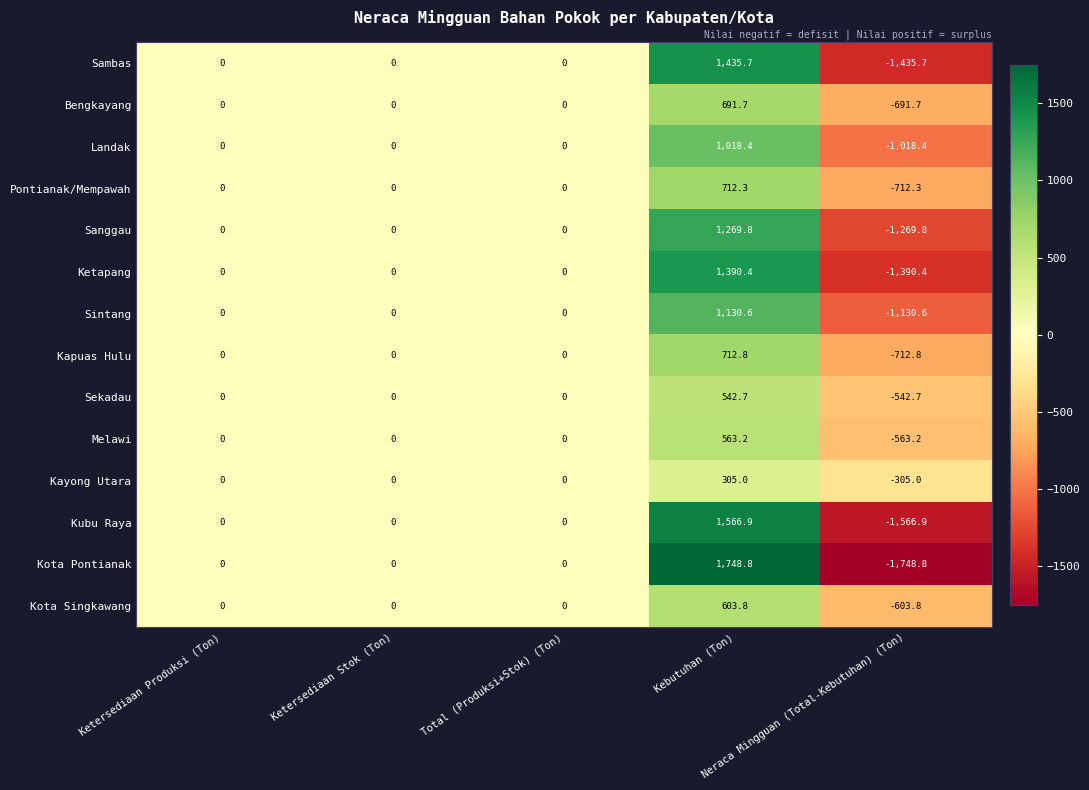

How many categories are shown in the chart?

5